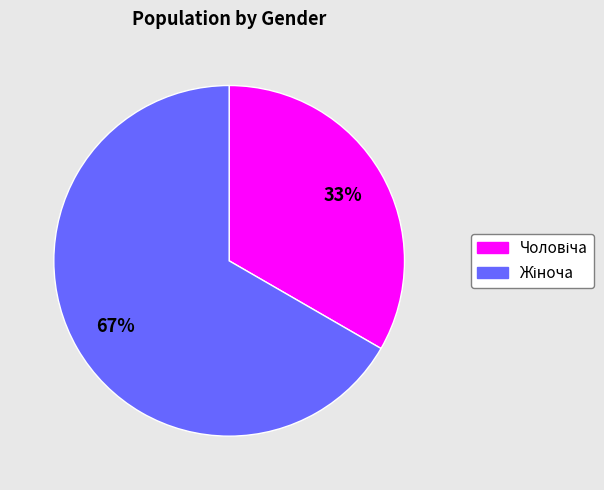

Is there a majority slice in this chart?

Yes